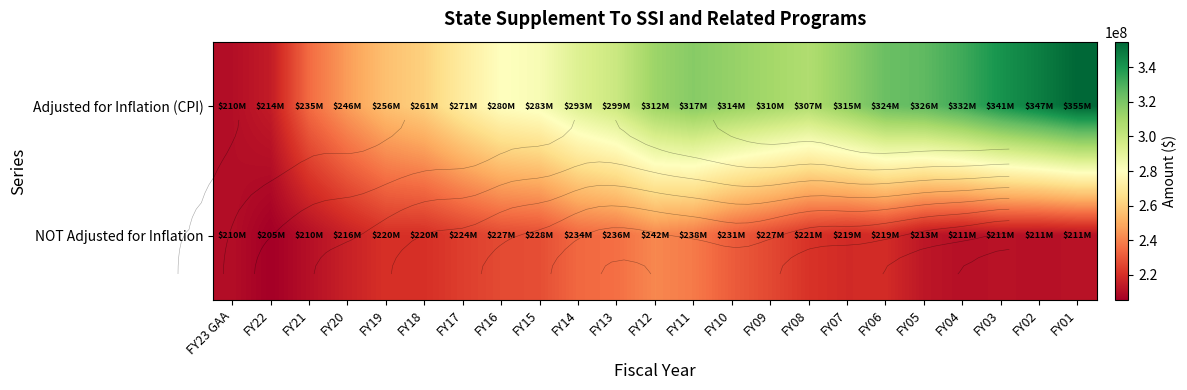

What is the greatest value displayed?

354790102